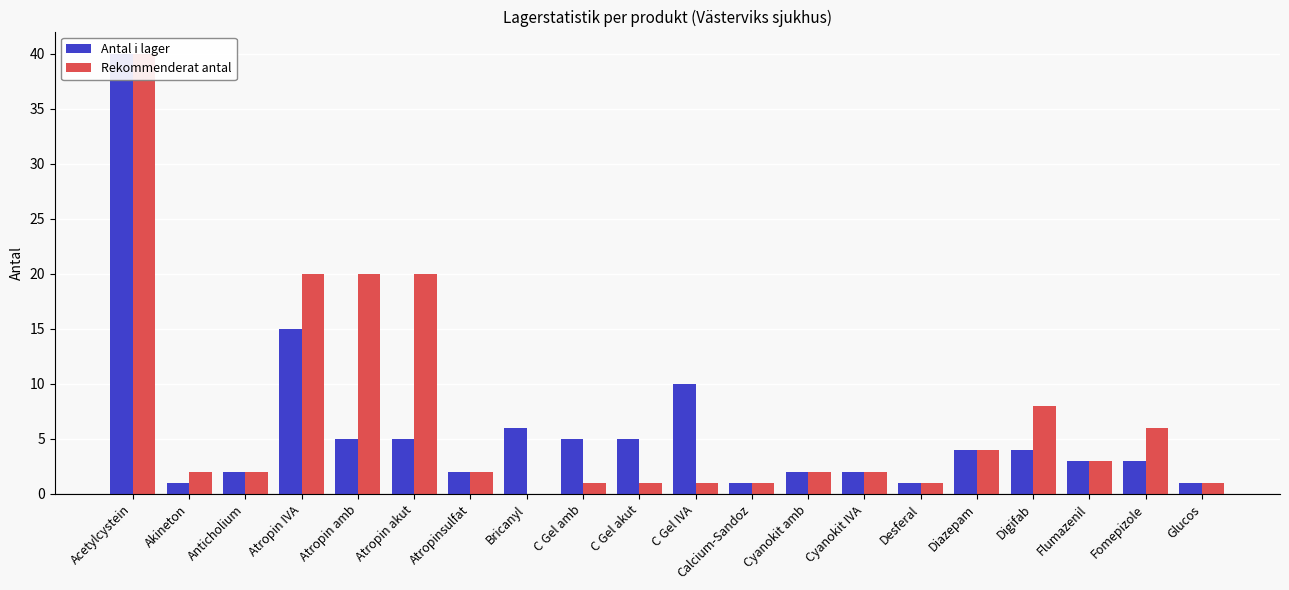

Which series has the widest spread of values?

Rekommenderat antal